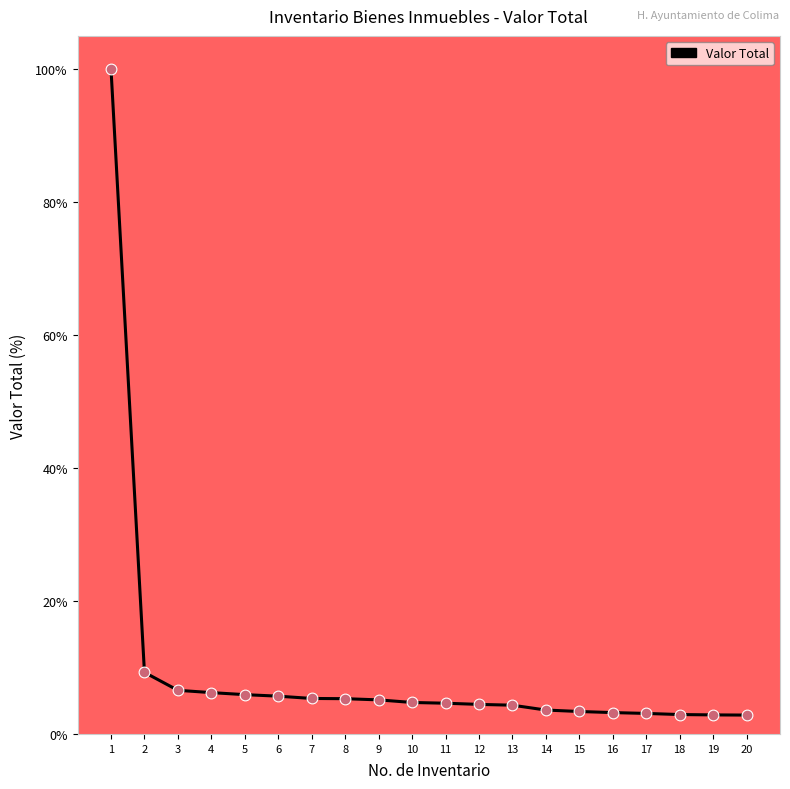

Which has a higher value, 1 or 11?

1